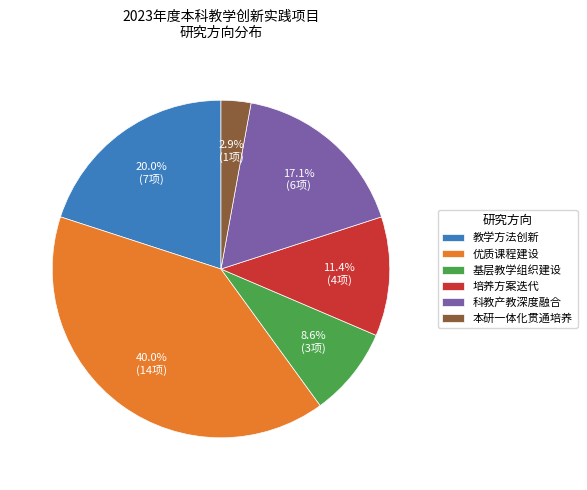

Count the number of slices in the pie.

6